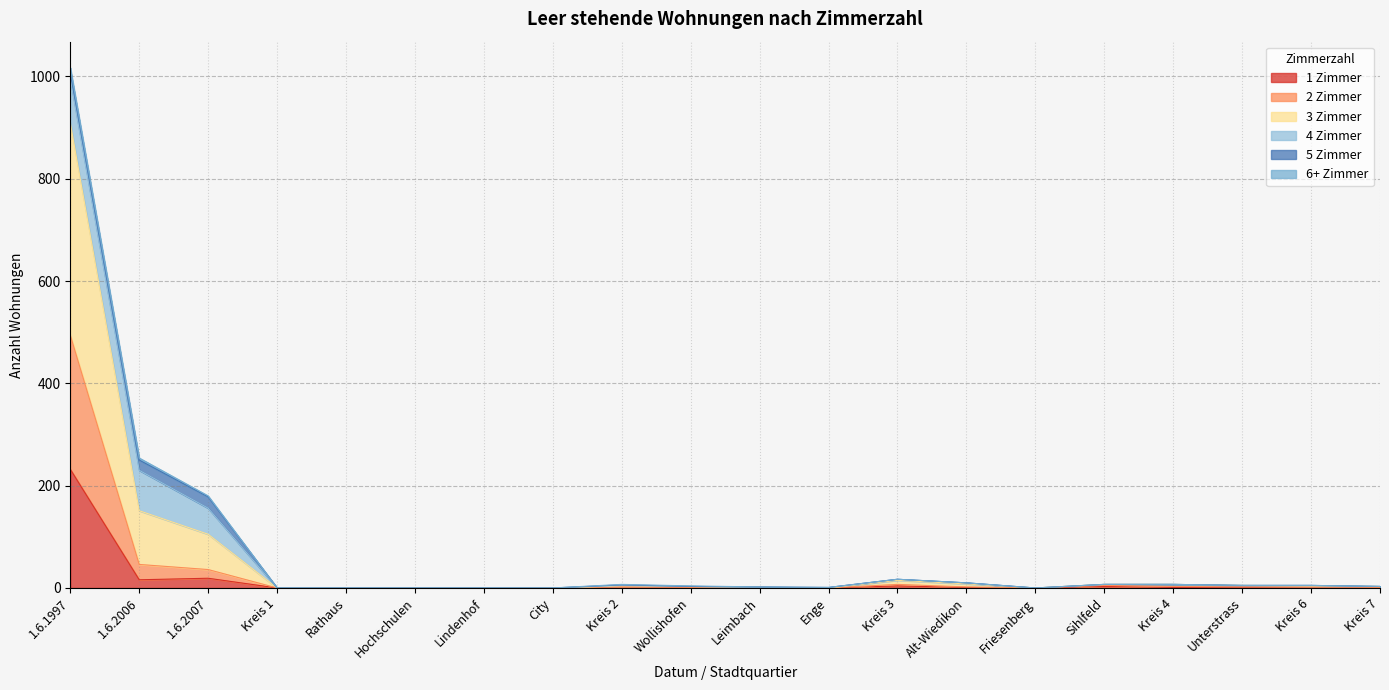

At which category is the sum across all series the highest?

1.6.1997